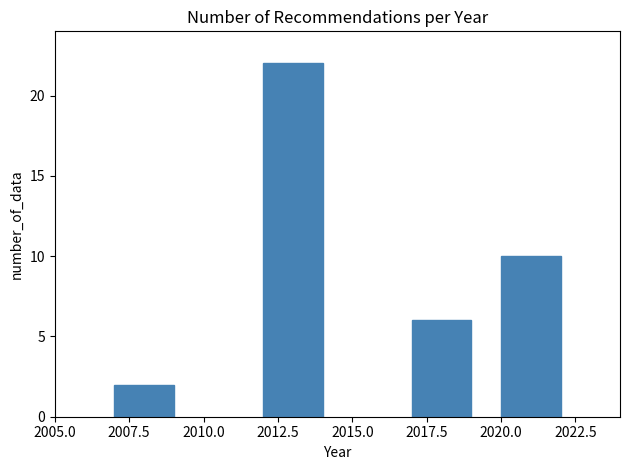

Reading left to right, list all the values displayed in this chart.

2	22	6	10